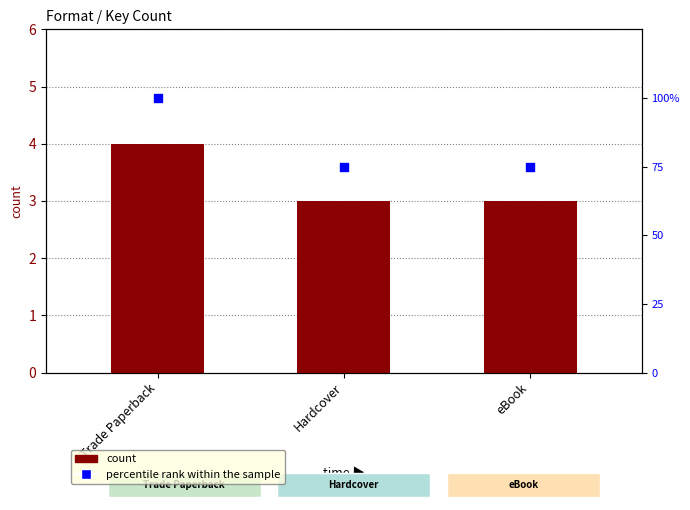

Is the value of percentile rank within the sample at Hardcover greater than the value of count at Hardcover?

Yes